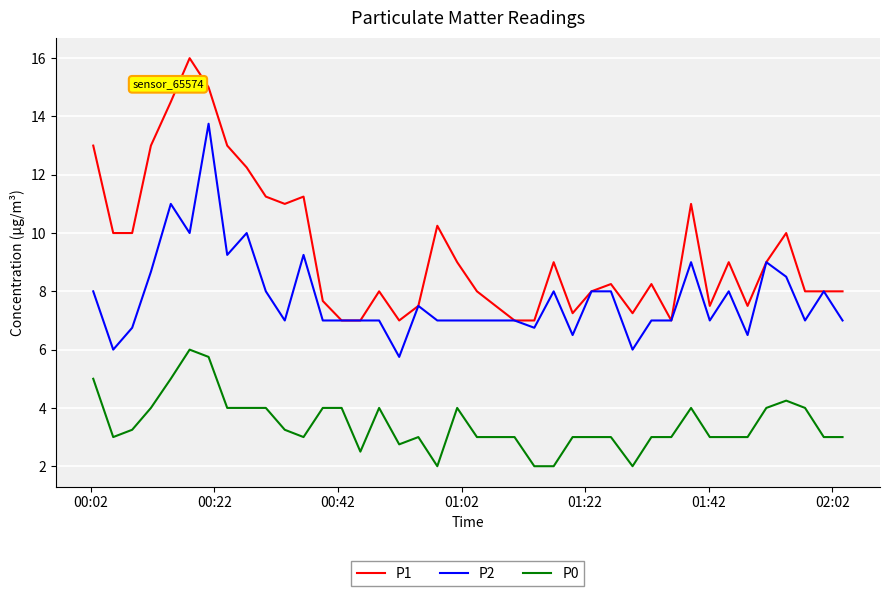

At how many categories does at least one series exceed 4?

40